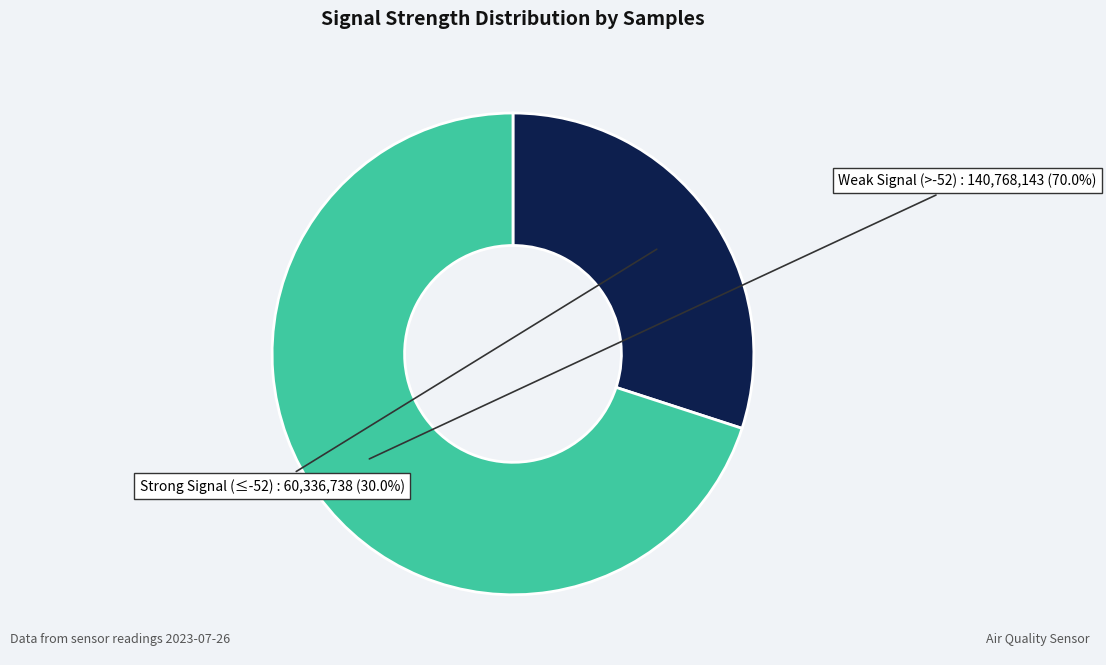

Does any single category account for the majority?

Yes